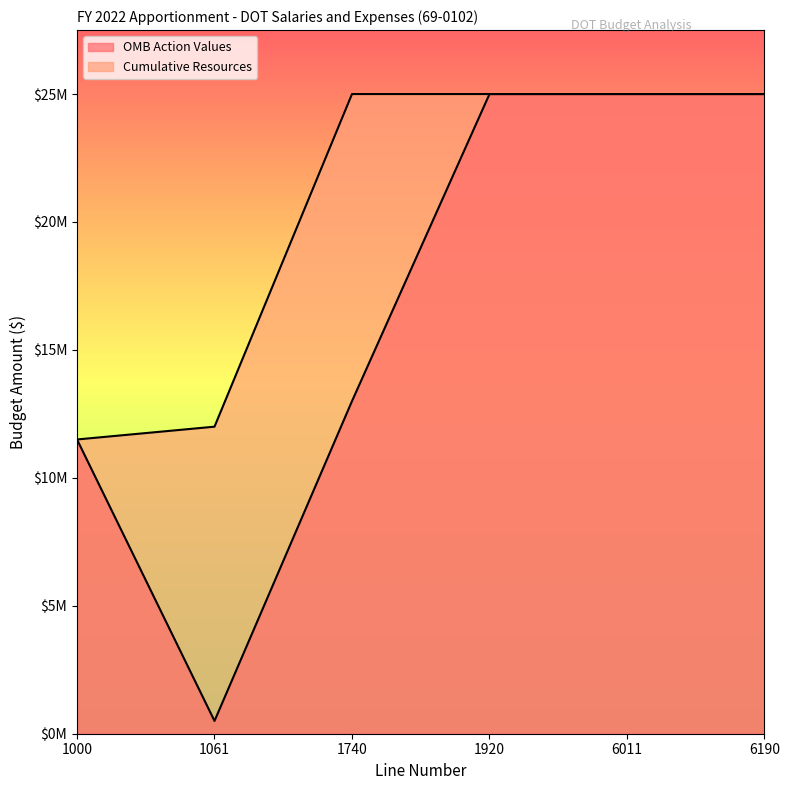

Where is Cumulative Resources nearest to the value 18250000?

1061